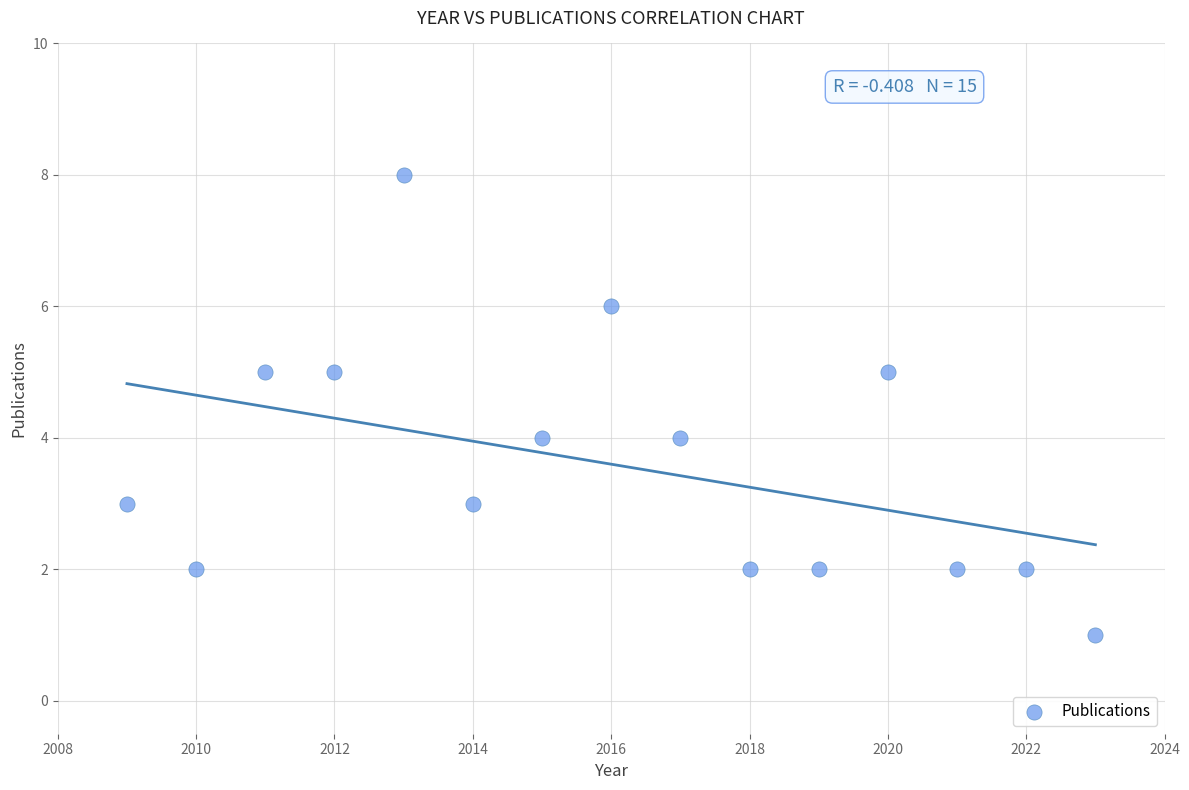

What is the range of X values (max minus min)?

14